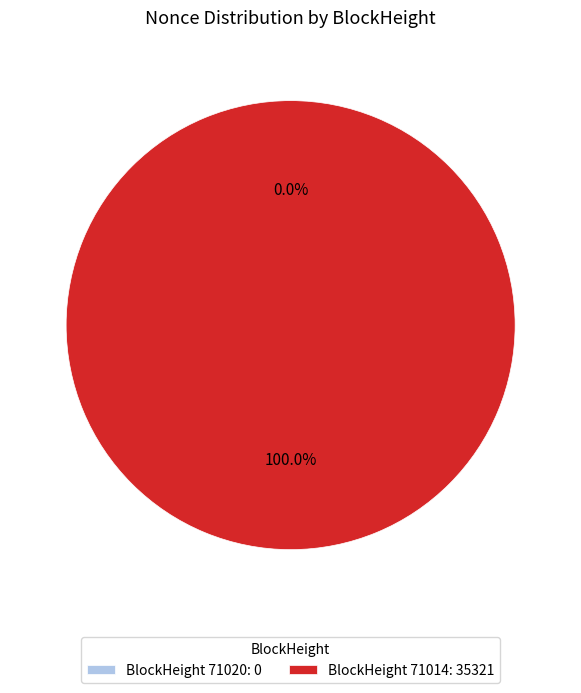

To the nearest percent, what is the combined percentage of 71020 and 71014?

100%